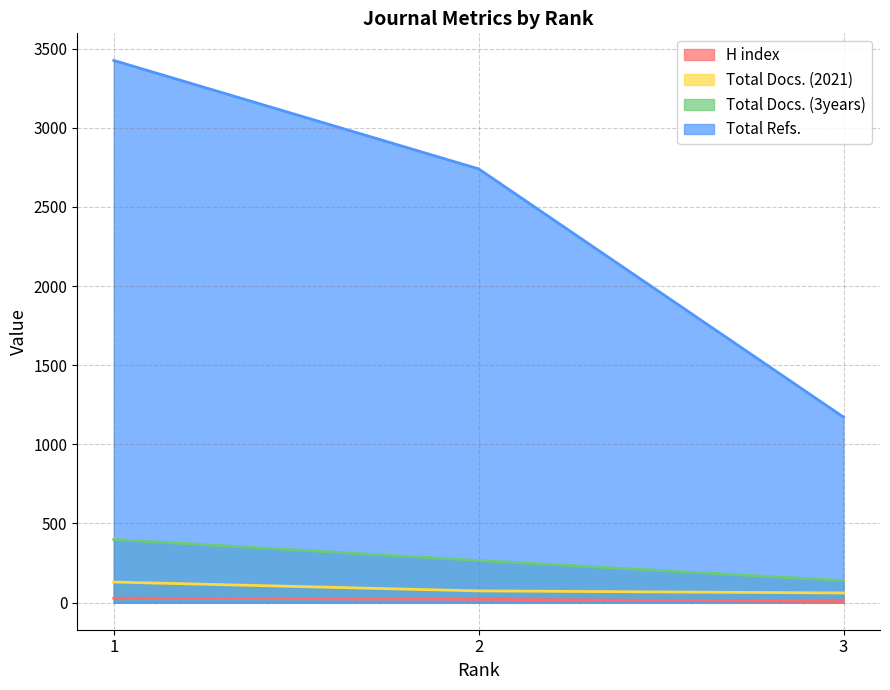

At which label is Total Docs. (3years) closest to 269?

2